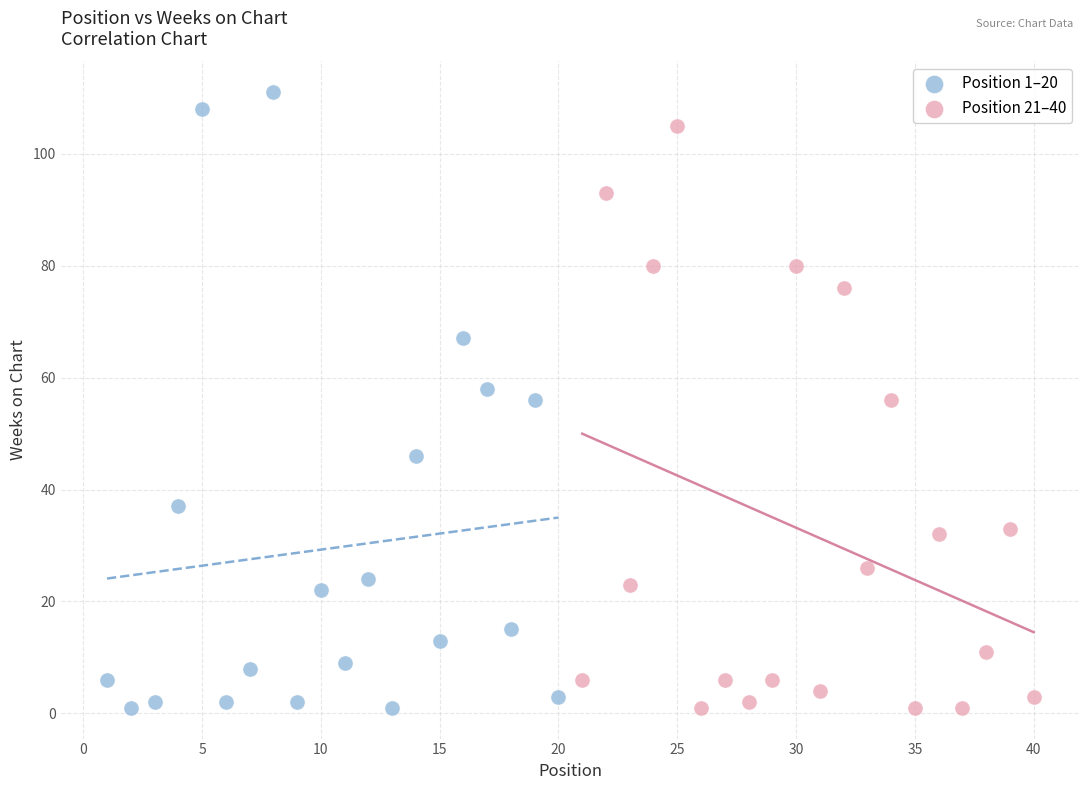

Which series contains the highest Y value?

Position 1–20